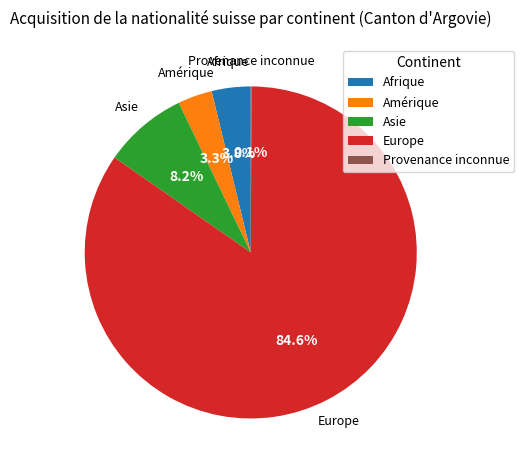

What percentage is NOT represented by Europe?

15.4%